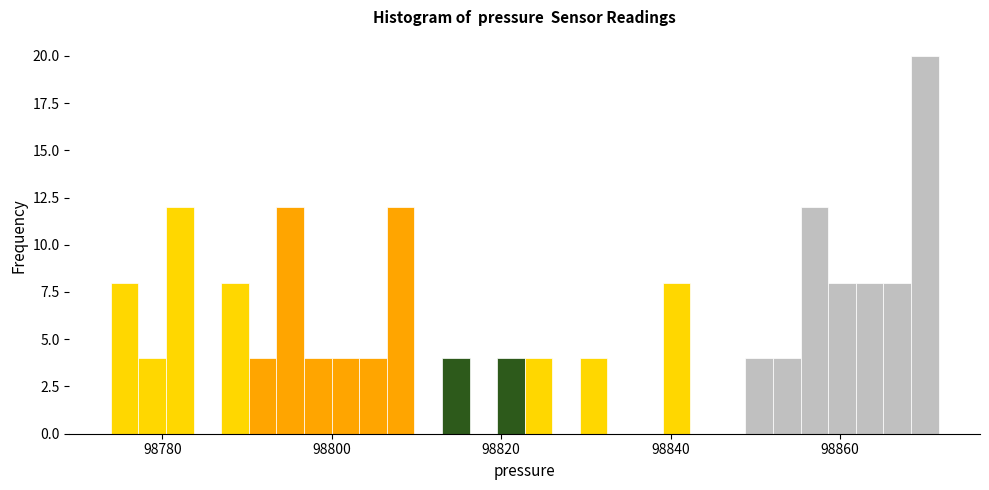

Around what value on the x-axis is the tallest bar? Give the approximate position of its centre, as read against the axis.

98870